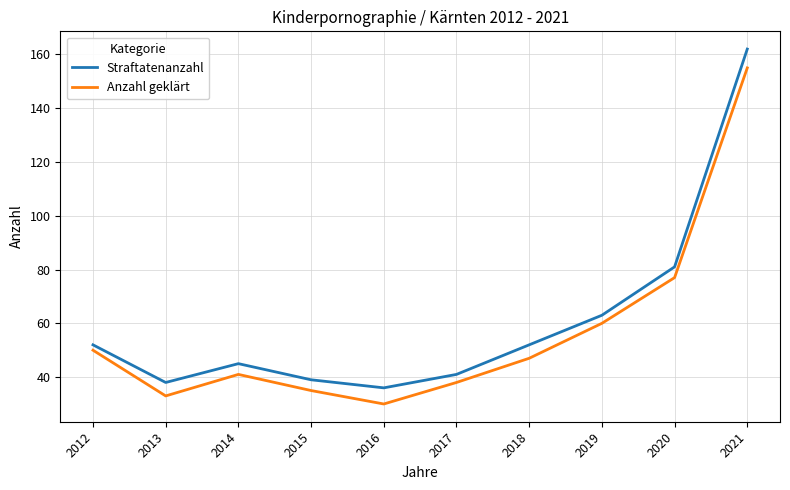

What is the average value of the Anzahl geklärt series?

57